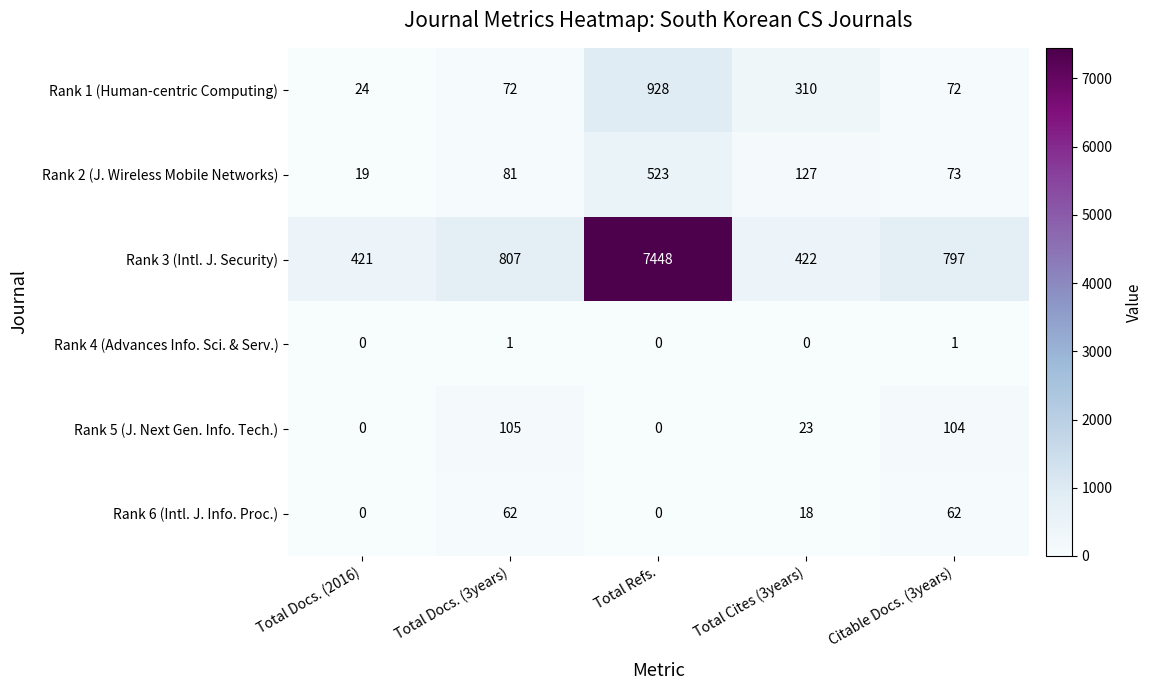

Reading left to right, list all the values displayed in this chart.

Rank 1 (Human-centric Computing): 24	72	928	310	72
Rank 2 (J. Wireless Mobile Networks): 19	81	523	127	73
Rank 3 (Intl. J. Security): 421	807	7448	422	797
Rank 4 (Advances Info. Sci. & Serv.): 0	1	0	0	1
Rank 5 (J. Next Gen. Info. Tech.): 0	105	0	23	104
Rank 6 (Intl. J. Info. Proc.): 0	62	0	18	62